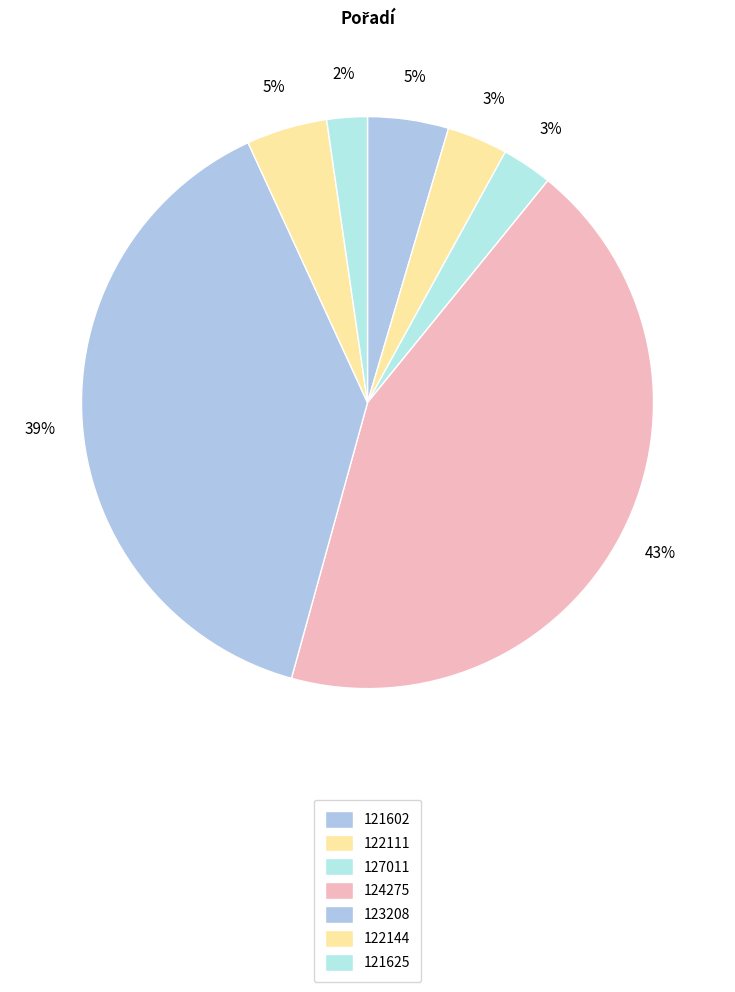

To the nearest percent, what percentage of the pie is 127011?

3%